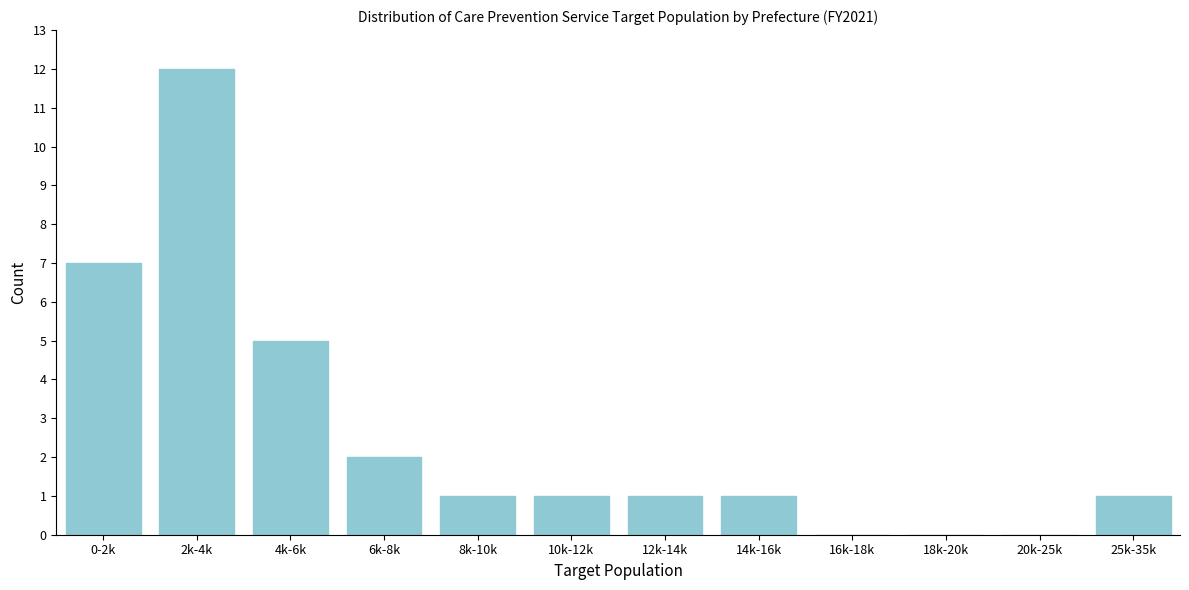

Reading left to right, what are all the values shown in this chart?

0-2k=7	2k-4k=12	4k-6k=5	6k-8k=2	8k-10k=1	10k-12k=1	12k-14k=1	14k-16k=1	16k-18k=0	18k-20k=0	20k-25k=0	25k-35k=1